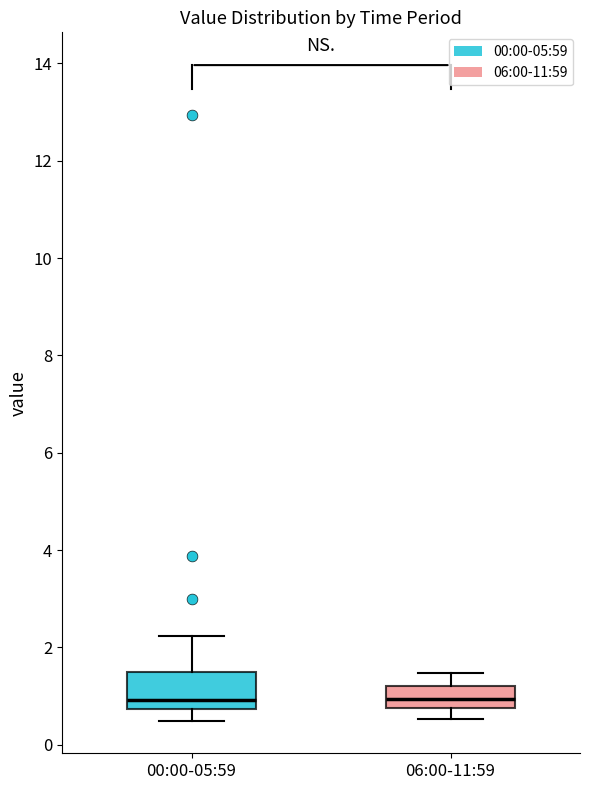

Reading left to right, transcribe this box plot: for each box, give where its median line is, the range the box spans, and where its two whiskers end, as read against the y-axis. The values are not printed on the chart, so give them approximately, as read against the axis.

00:00-05:59: median 1.0, box 0.8 to 1.6, whiskers 0.6 to 2.2
06:00-11:59: median 1.0, box 0.8 to 1.2, whiskers 0.6 to 1.4